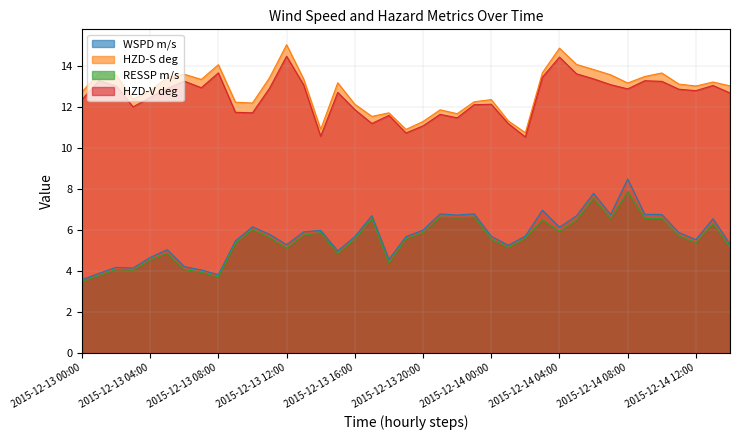

True or false: HZD-S deg and WSPD m/s cross at least once.

False